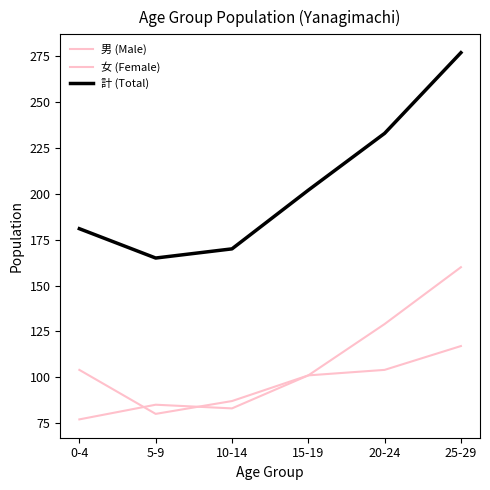

How many lines are shown in the chart?

3